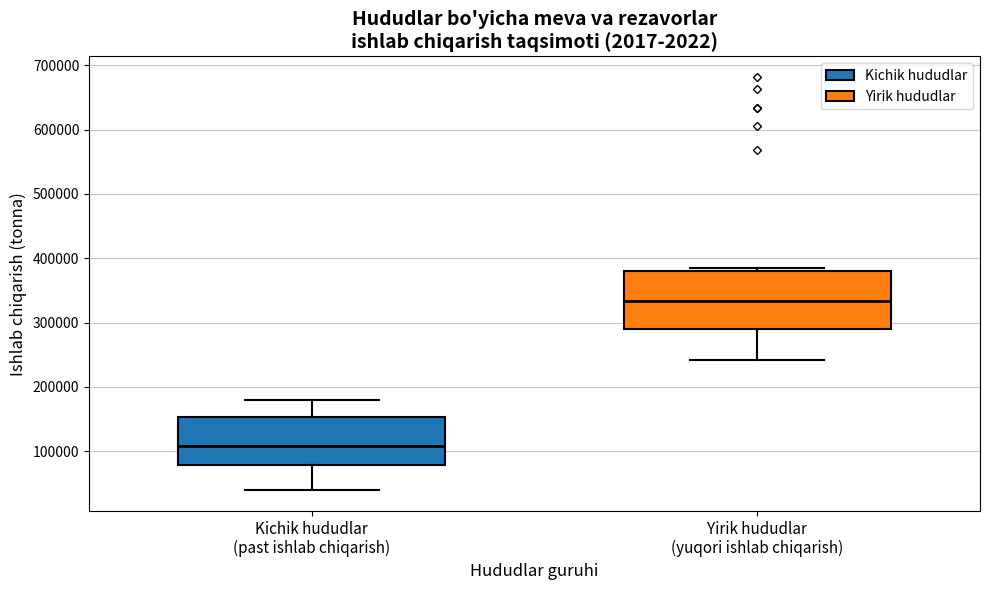

Comparing the boxes themselves (not the whiskers), which one is the tallest?

Yirik hududlar (yuqori ishlab chiqarish)